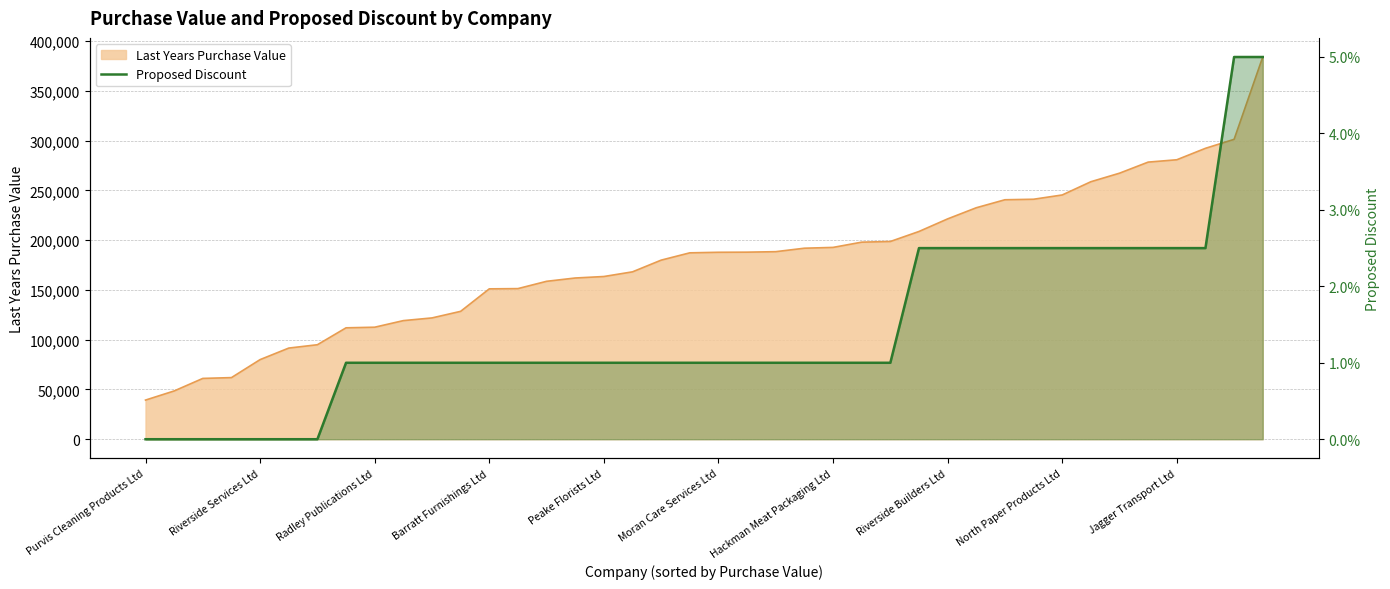

Reading left to right, what are all the values shown in this chart?

0.0	0.0	0.0	0.0	0.0	0.0	0.0	1.0	1.0	1.0	1.0	1.0	1.0	1.0	1.0	1.0	1.0	1.0	1.0	1.0	1.0	1.0	1.0	1.0	1.0	1.0	1.0	2.5	2.5	2.5	2.5	2.5	2.5	2.5	2.5	2.5	2.5	2.5	5.0	5.0